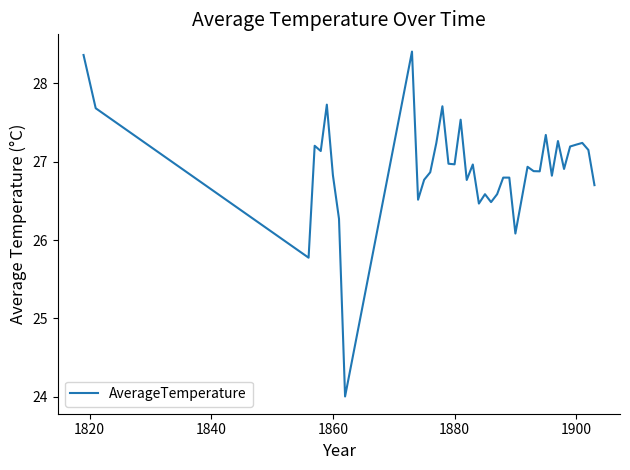

What is the minimum value shown in the chart?

24.0